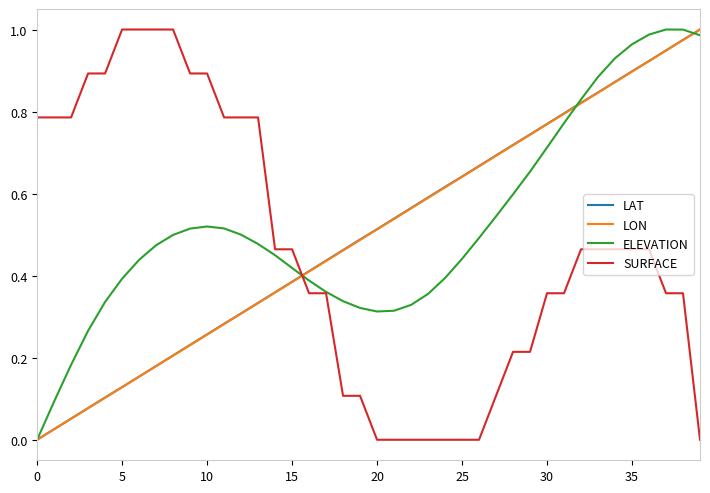

How many intersections are there between SURFACE and LAT?

1